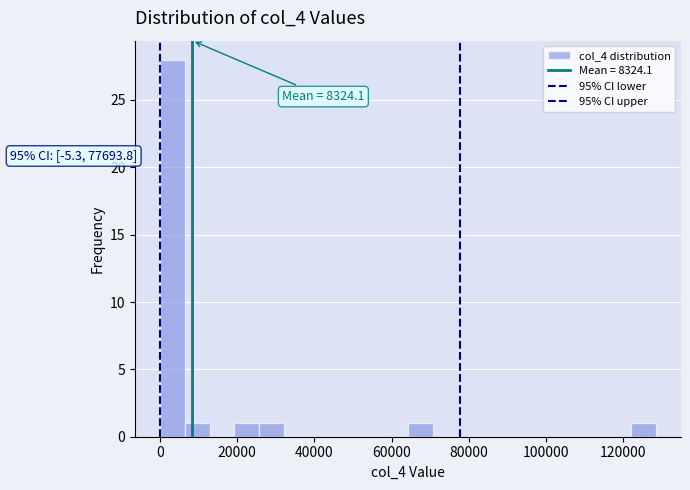

Around what value on the x-axis is the tallest bar? Give the approximate position of its centre, as read against the axis.

4000